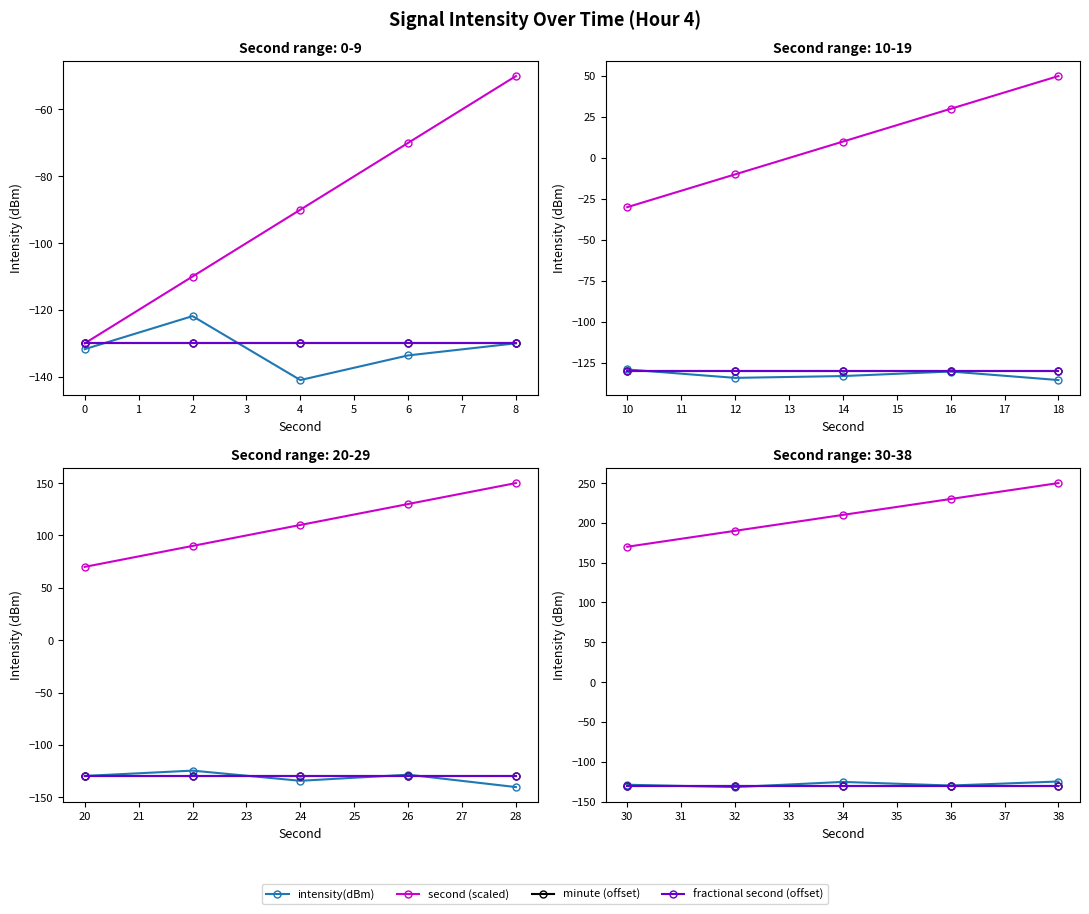

What is the greatest value displayed?

250.0